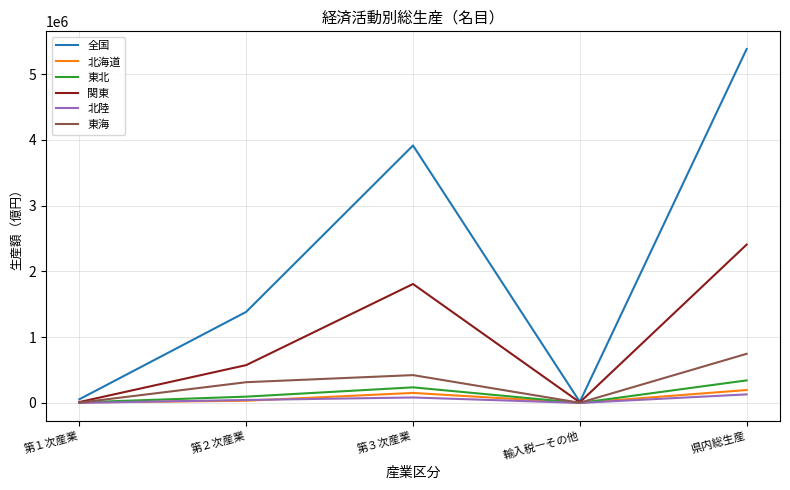

At which label does 関東 reach its peak?

県内総生産